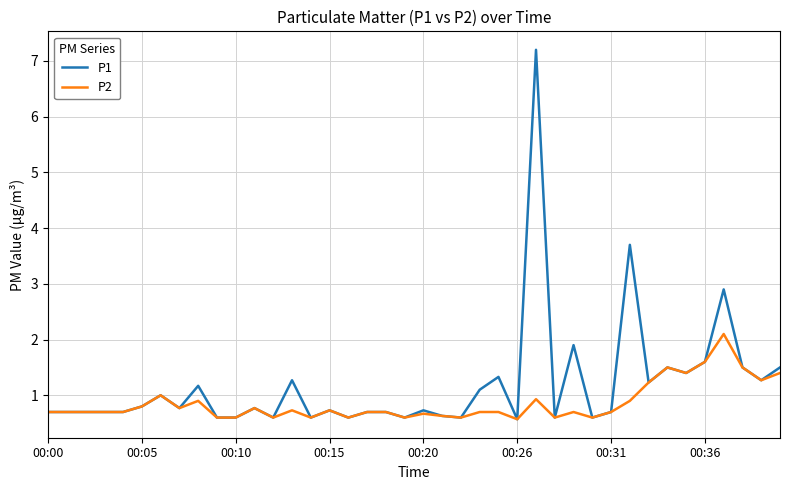

Which series has the largest total across all categories?

P1